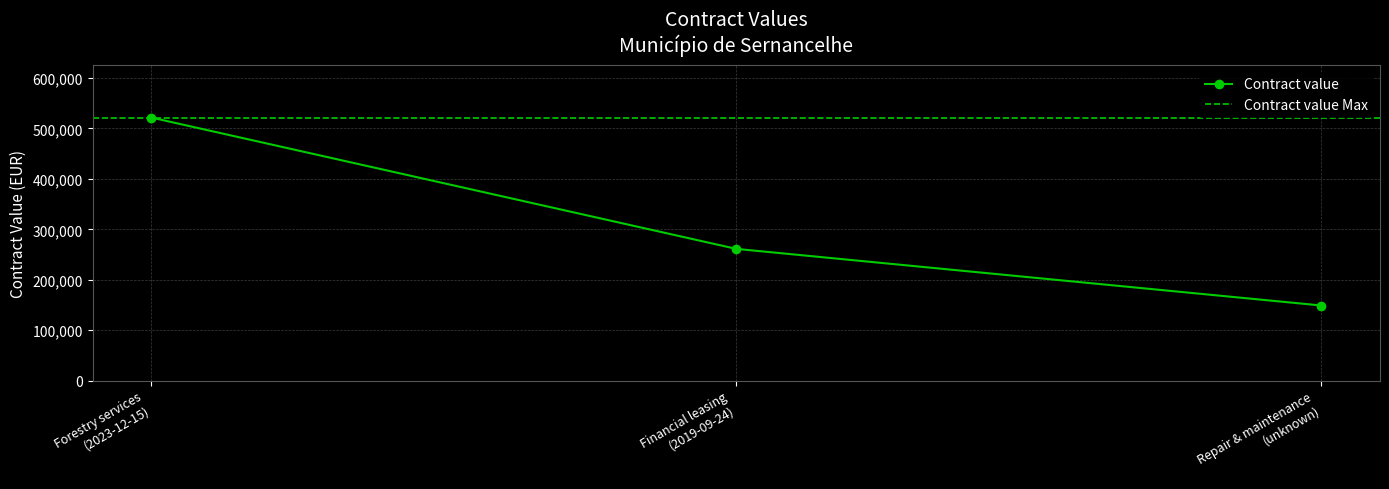

How many lines are shown in the chart?

1